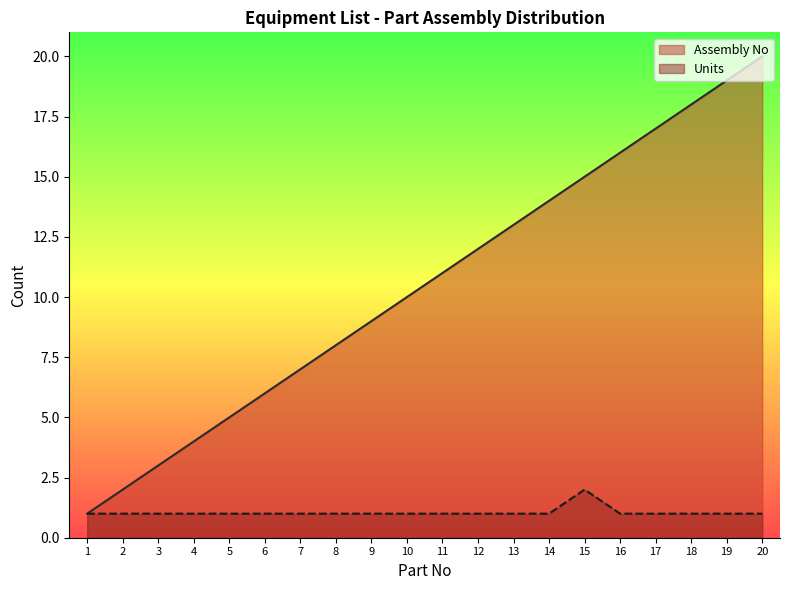

What is the value of the Assembly No point at the 1st from the left?

1